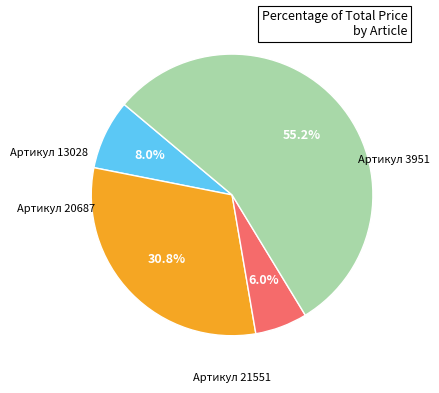

How many slices are in this pie chart?

4